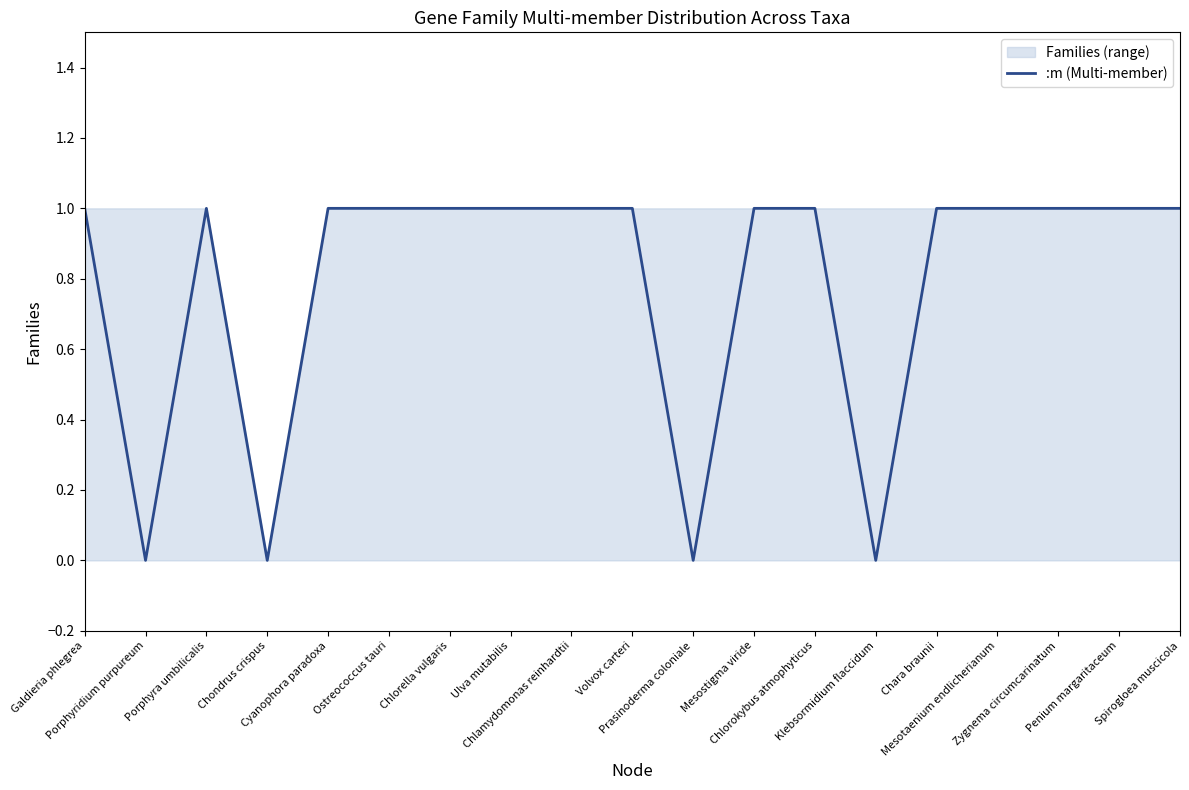

How many data points are less than 1?

4